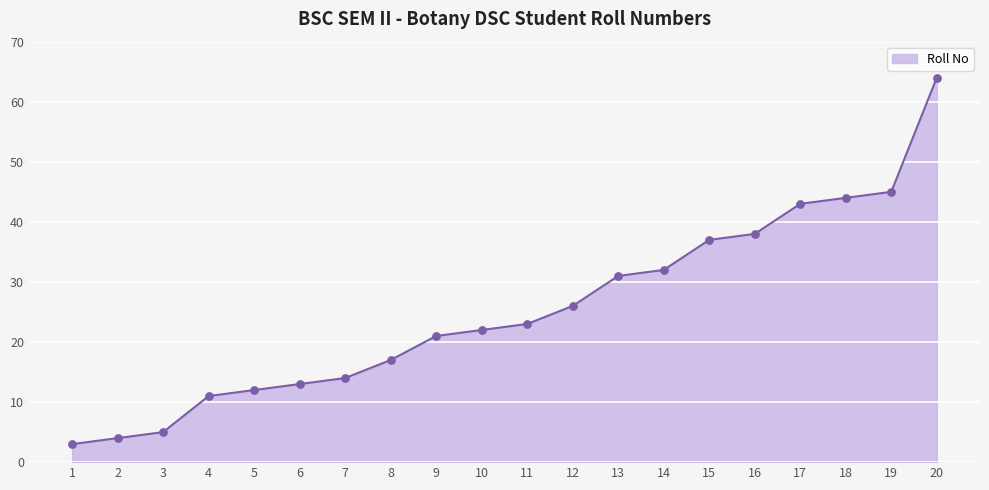

What is the ratio of the value at 12 to the value at 10?

1.2